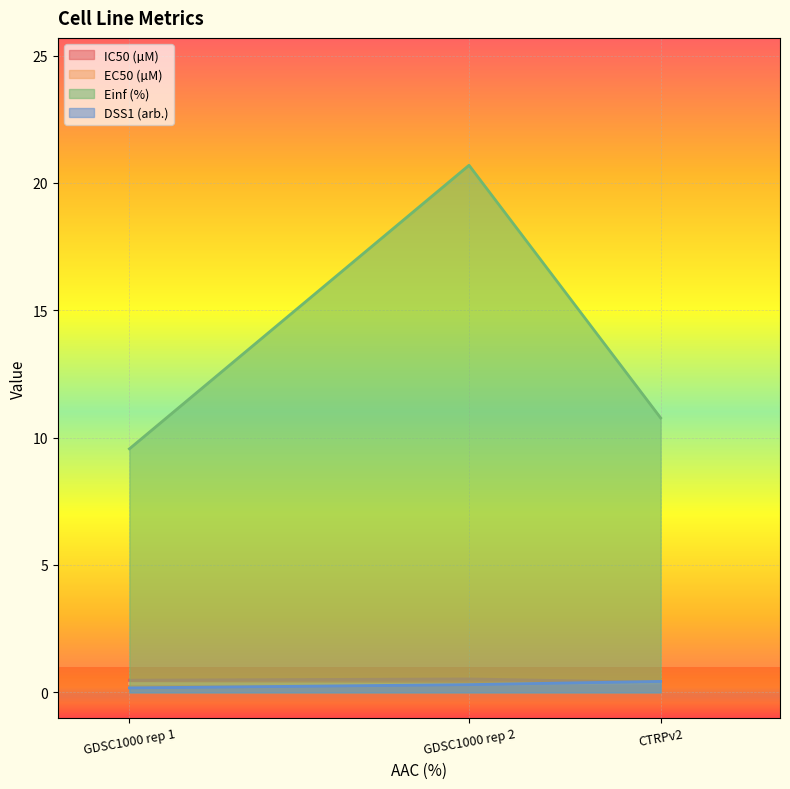

Rank the series at GDSC1000 rep 1 from lowest to highest value.

DSS1 (arb.), EC50 (µM), IC50 (µM), Einf (%)